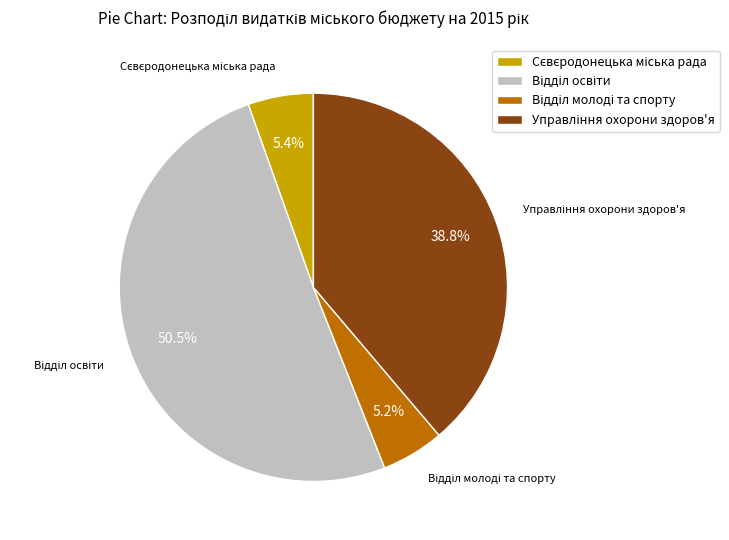

Is there a majority slice in this chart?

Yes